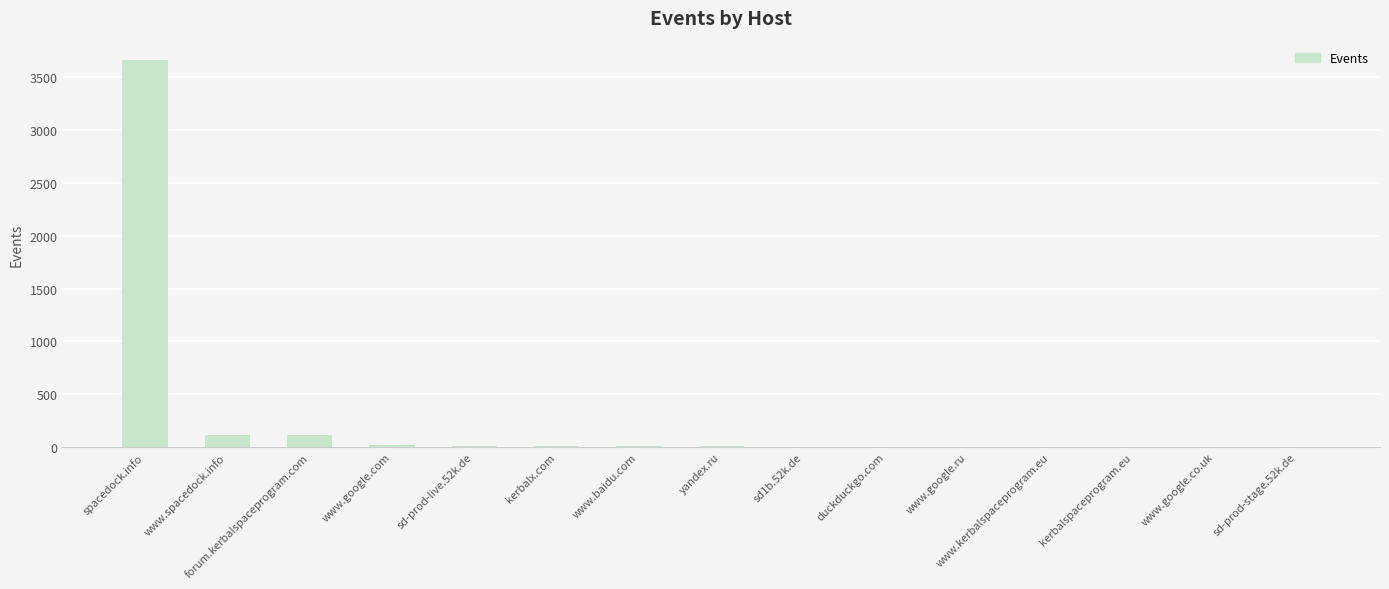

Which label corresponds to the largest value in the chart?

spacedock.info